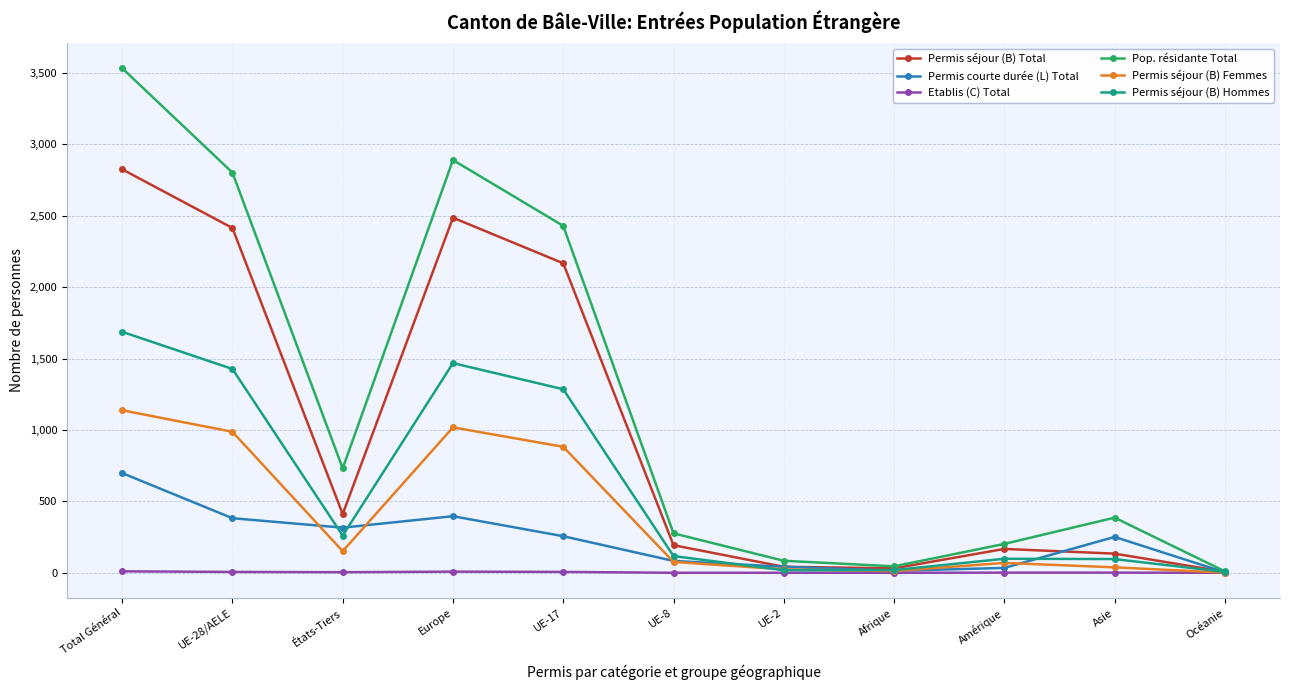

What are all the series names shown in the legend?

Permis séjour (B) Total, Permis courte durée (L) Total, Etablis (C) Total, Pop. résidante Total, Permis séjour (B) Femmes, Permis séjour (B) Hommes